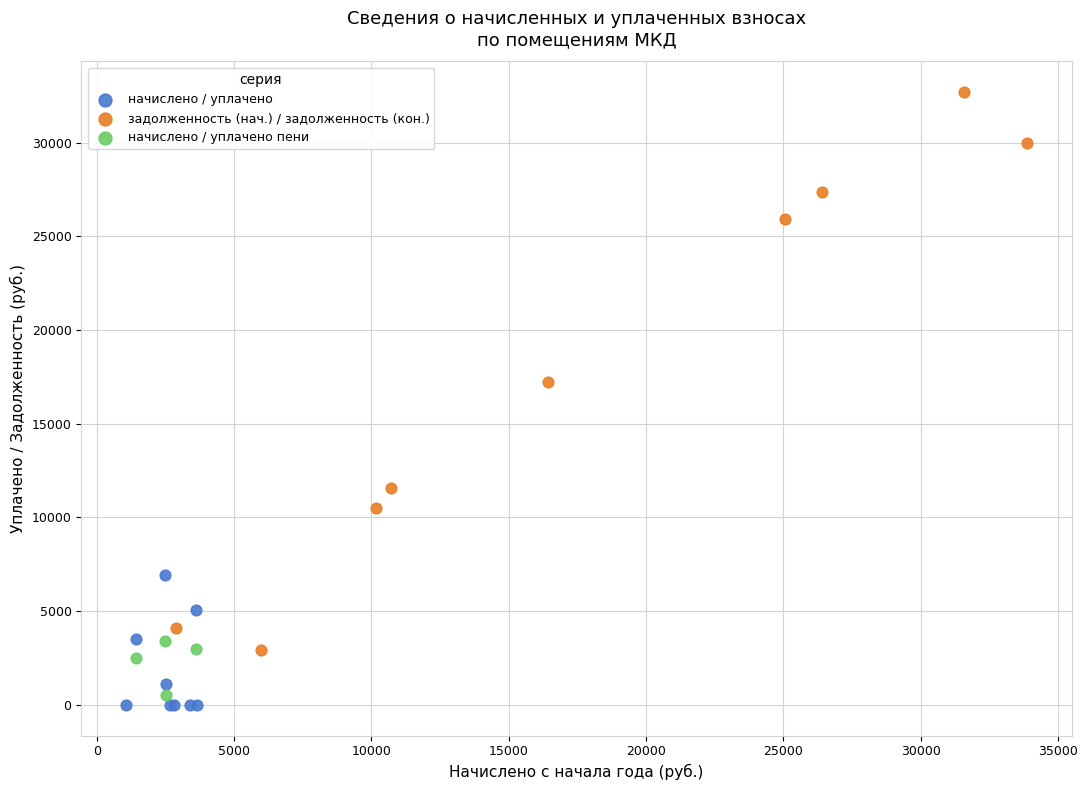

Which series contains the highest Y value?

задолженность (нач.) / задолженность (кон.)